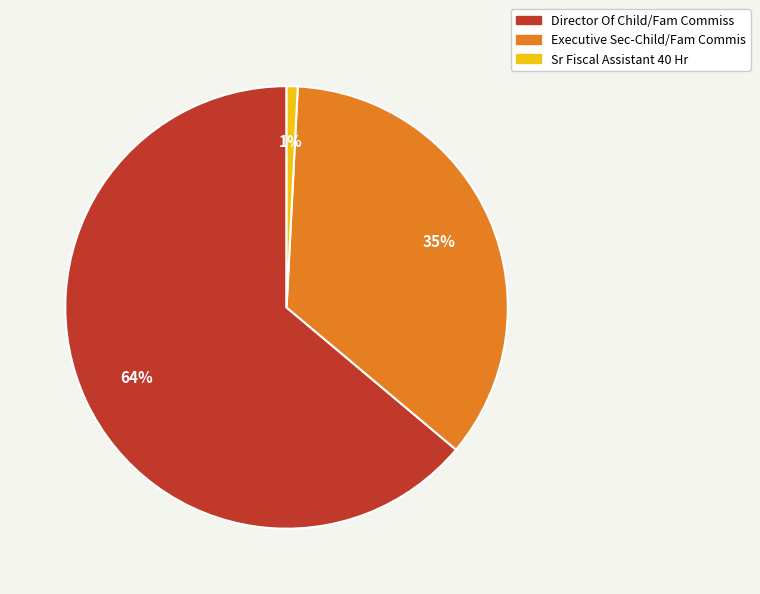

Combined, do Executive Sec-Child/Fam Commis and Director Of Child/Fam Commiss account for over 50%?

Yes